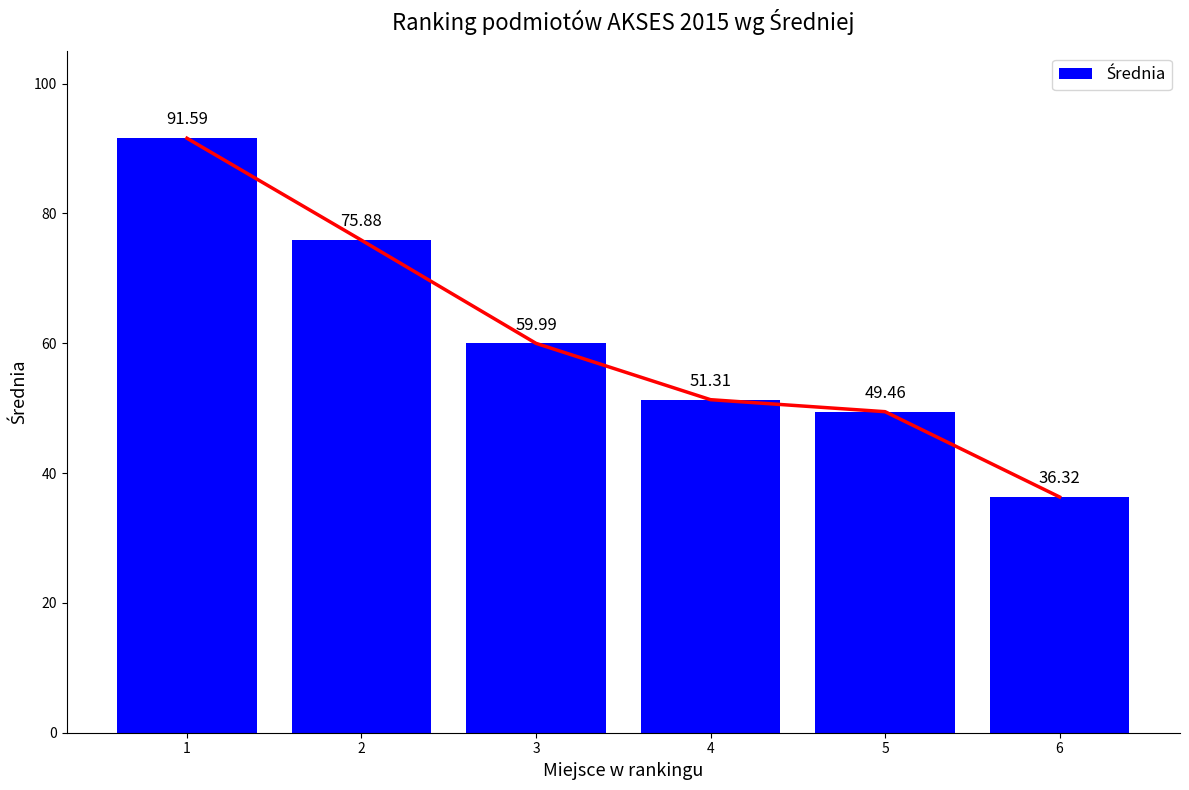

List the labels in order of value, smallest first.

6, 5, 4, 3, 2, 1